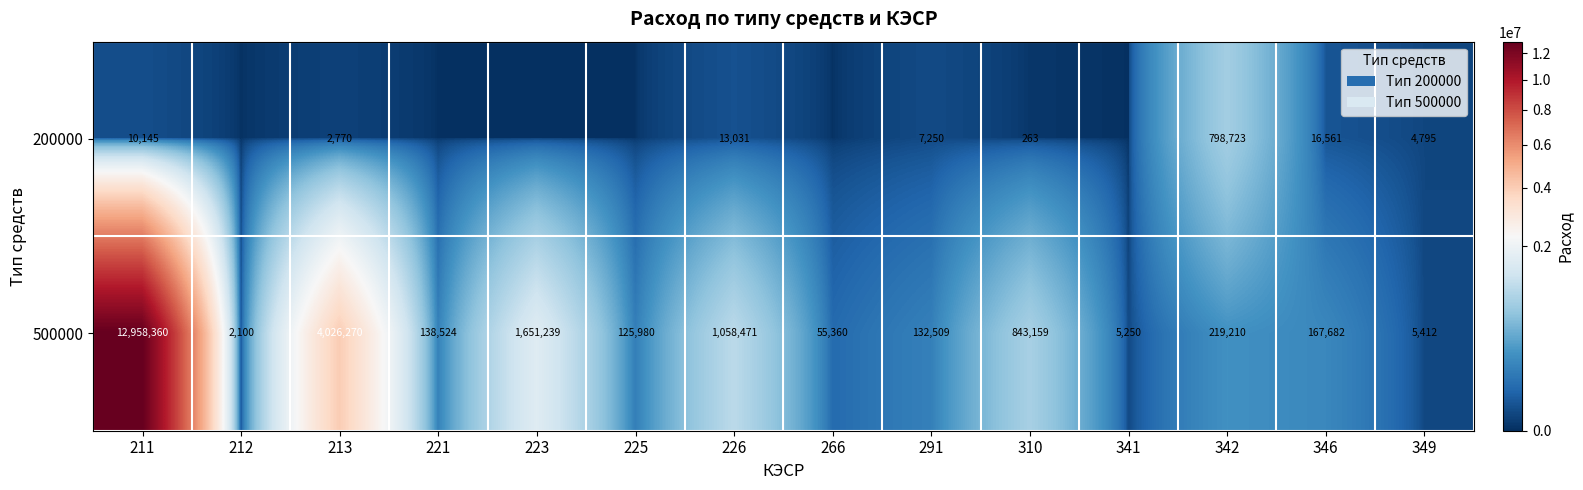

The value of 500000 at 221 is 138524. True or false?

True